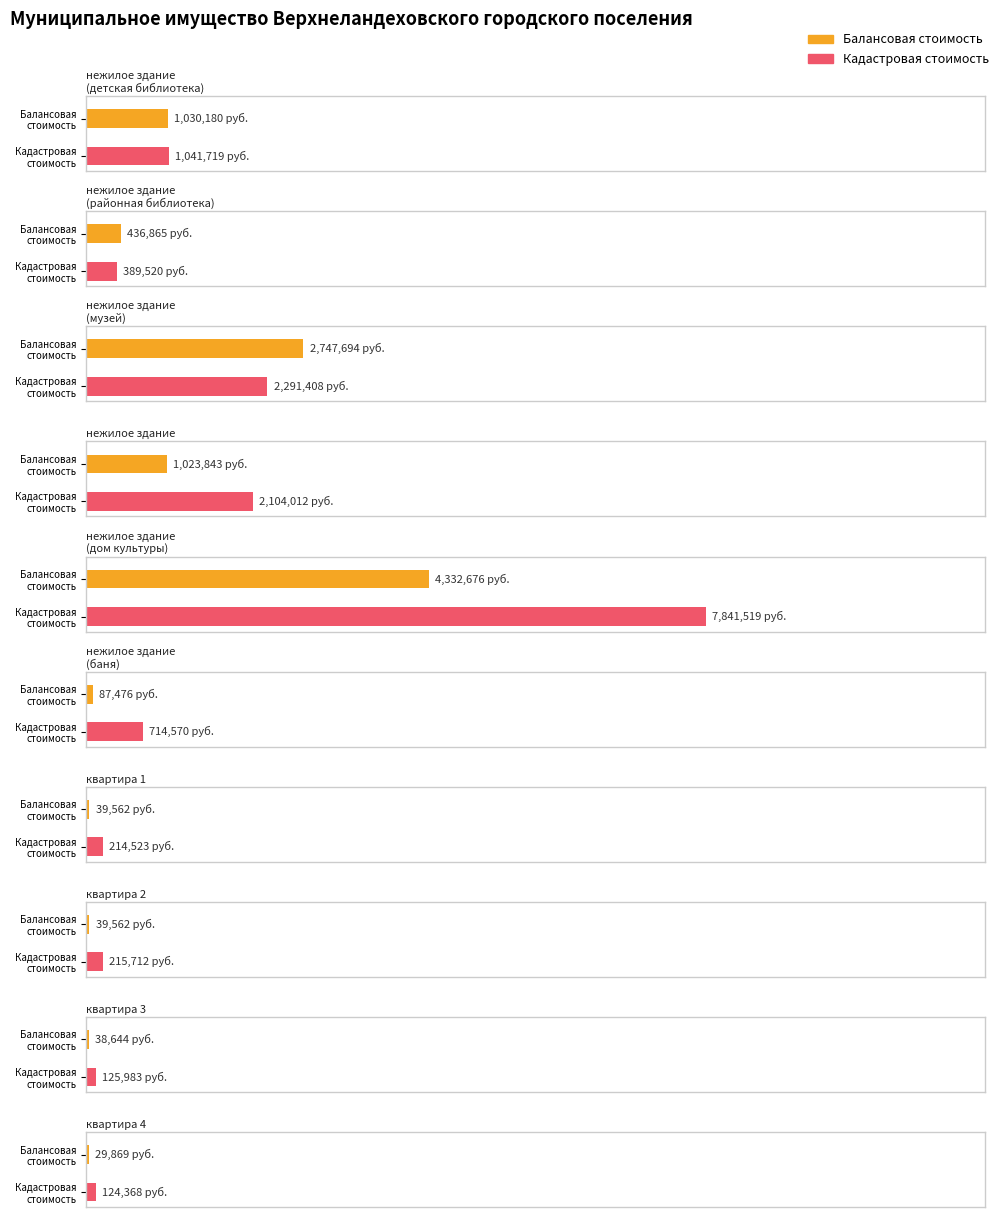

Which category has the lowest value in the Балансовая стоимость series?

квартира 4